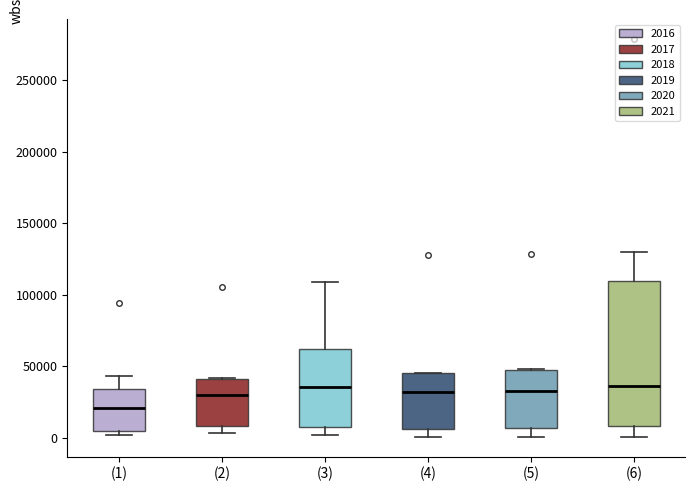

Reading left to right, transcribe this box plot: for each box, give where its median line is, the range the box spans, and where its two whiskers end, as read against the y-axis. The values are not printed on the chart, so give them approximately, as read against the axis.

(1): median 20000, box 5000 to 35000, whiskers 0 to 45000
(2): median 30000, box 10000 to 40000, whiskers 5000 to 40000
(3): median 35000, box 5000 to 60000, whiskers 0 to 110000
(4): median 30000, box 5000 to 45000, whiskers 0 to 45000
(5): median 35000, box 5000 to 45000, whiskers 0 to 50000
(6): median 35000, box 10000 to 110000, whiskers 0 to 130000